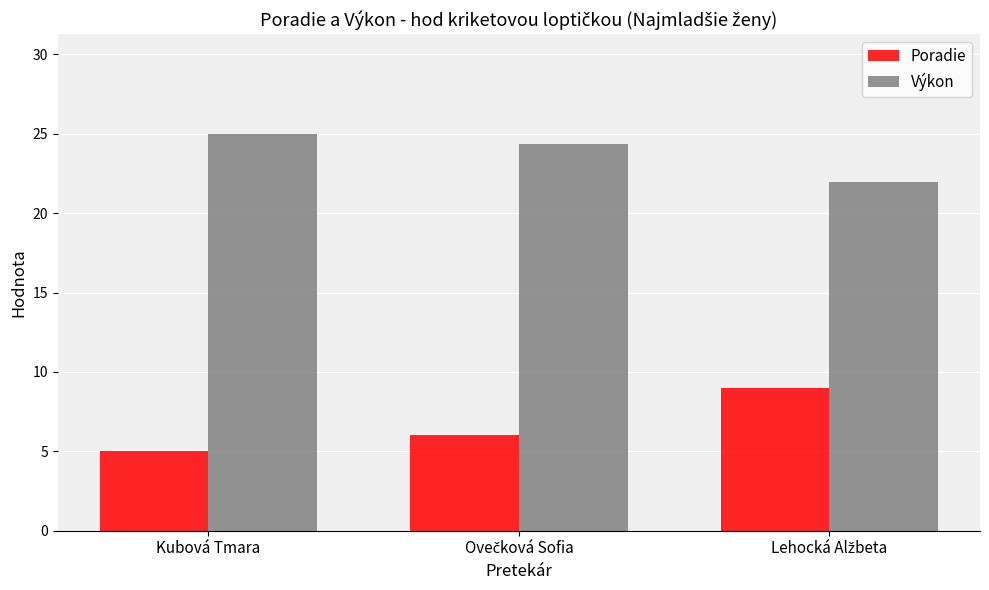

At which category does the chart reach its minimum across all series?

Kubová Tmara